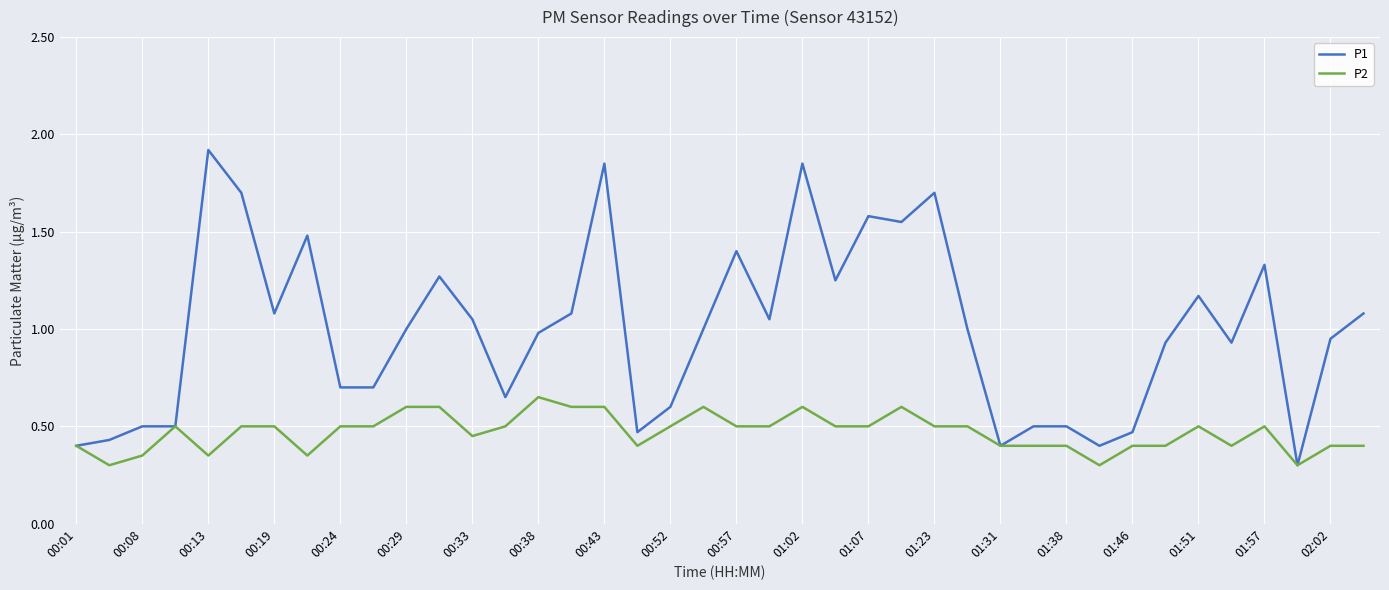

Which series has the largest total across all categories?

P1